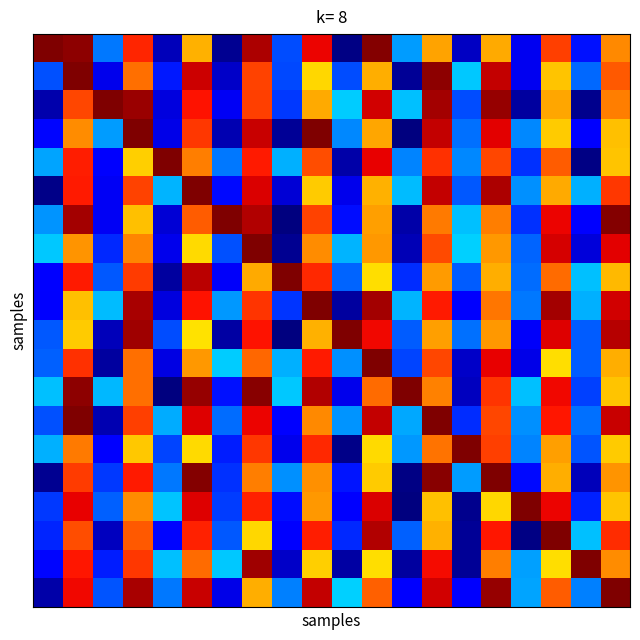

How many series are shown in this chart?

20